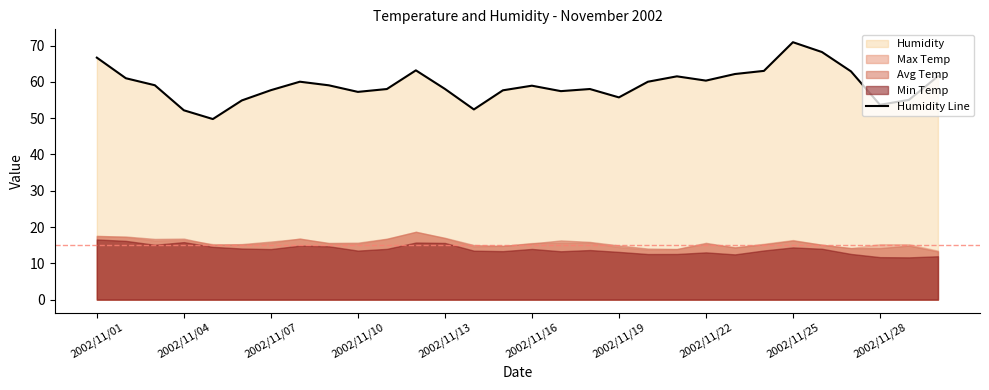

True or false: Humidity Line has a value of 105.4 at 2002/11/25.

False